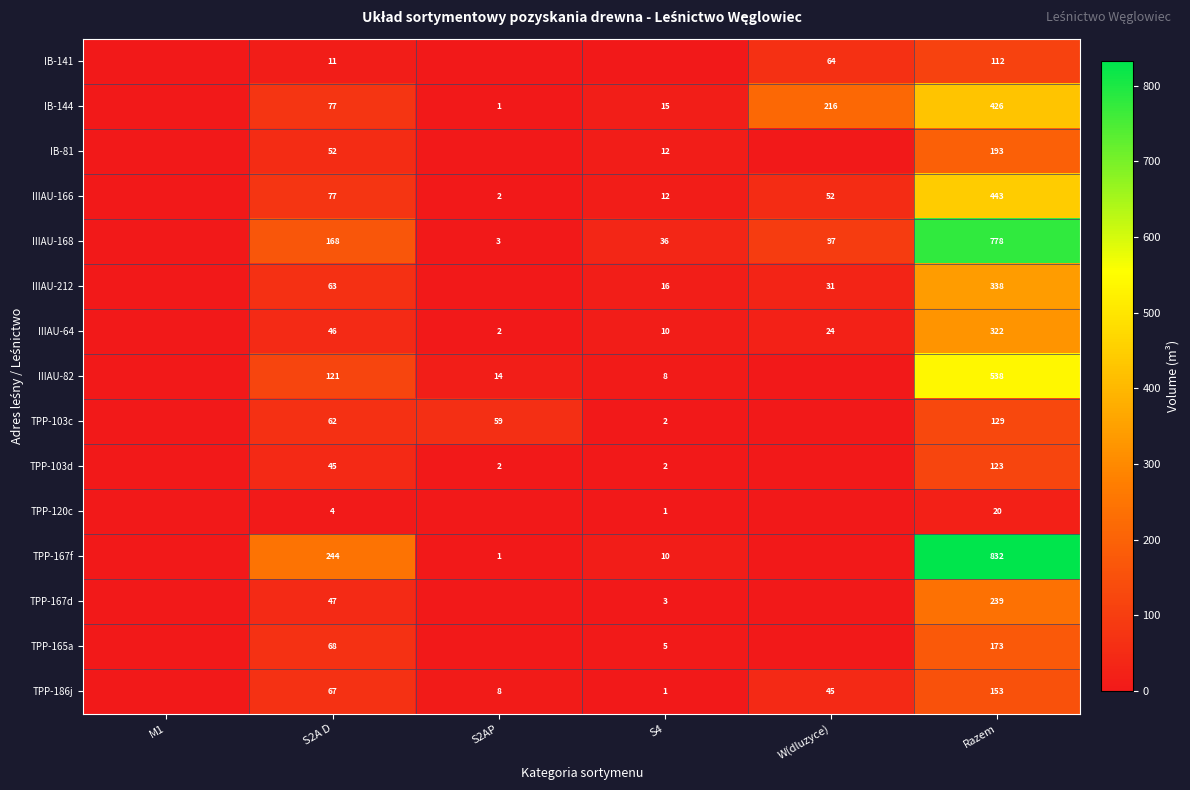

What is the total value across all series at W(dluzyce)?

529